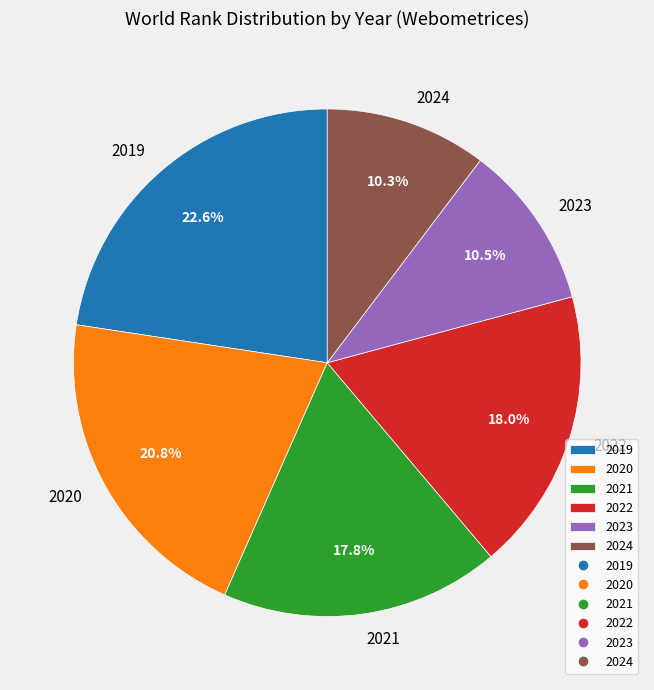

What is the largest slice in the pie chart?

2019